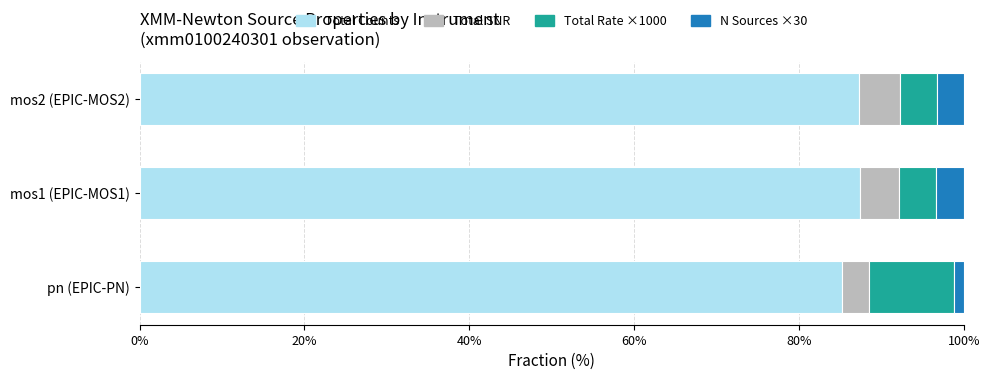

What is the difference between the maximum and minimum values in the Total Counts series?

2.2